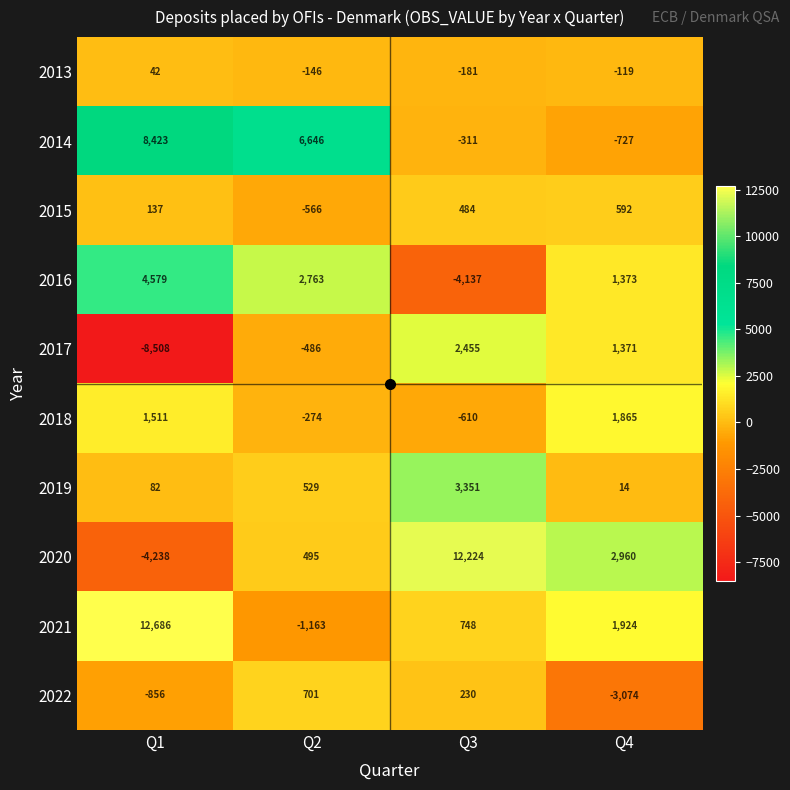

The value of 2013 at Q3 is -181. True or false?

True